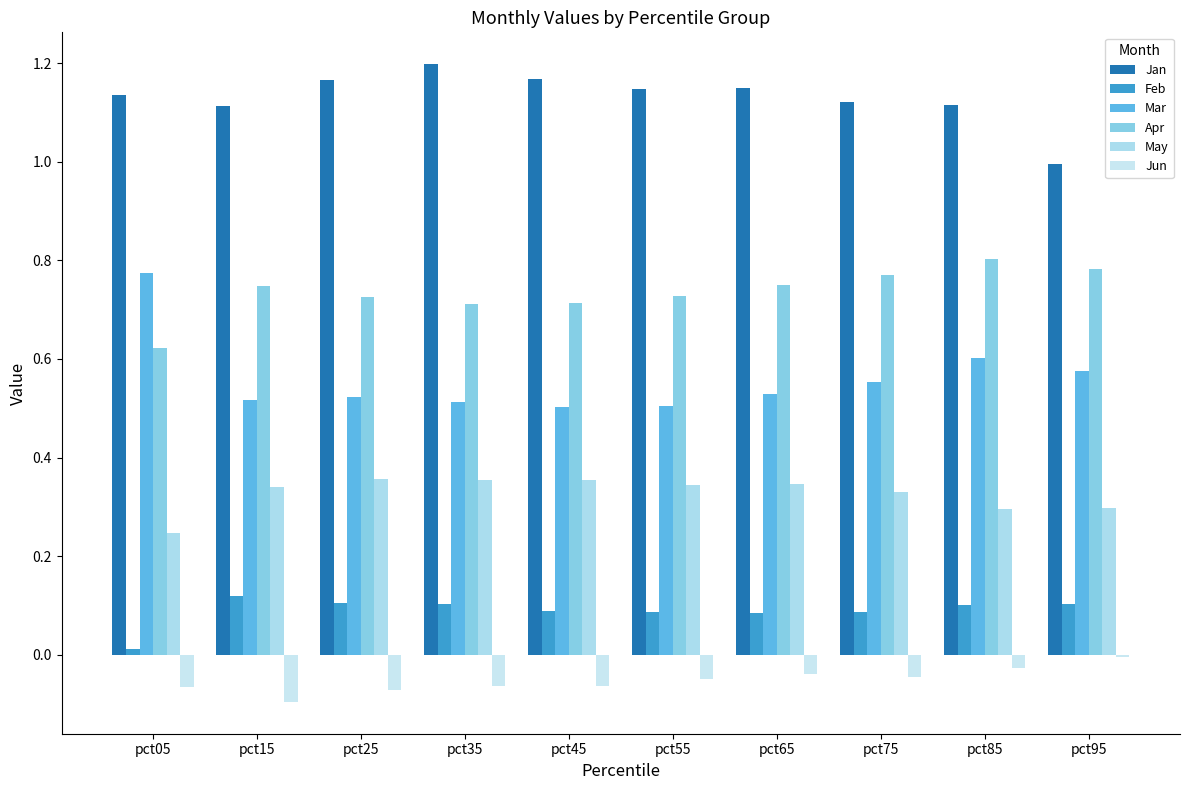

What is the average value of the Jan series?

1.1